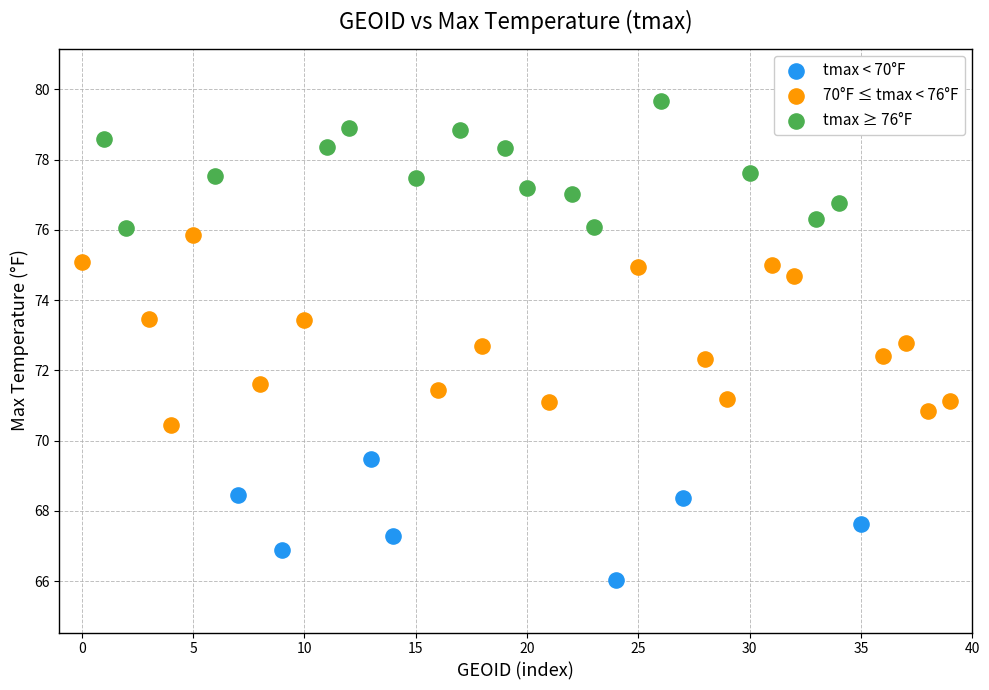

Which series reaches the maximum Y coordinate?

tmax ≥ 76°F